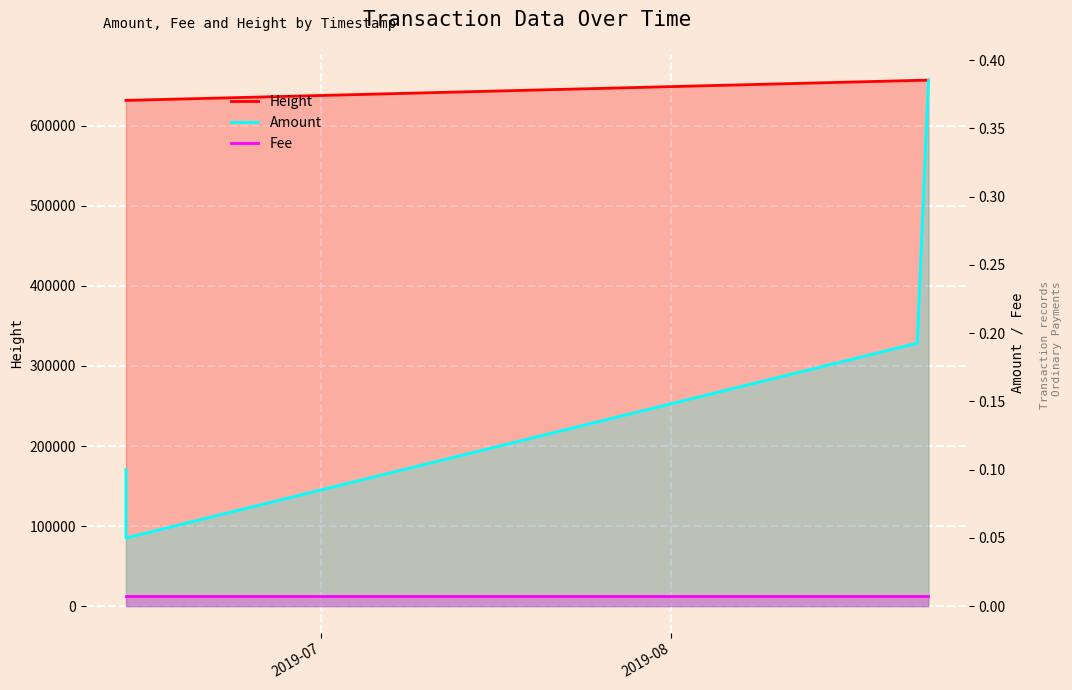

What is the difference between the Height values at 2019-08-22 17:27:30 and 2019-08-23 17:25:06?

359.0